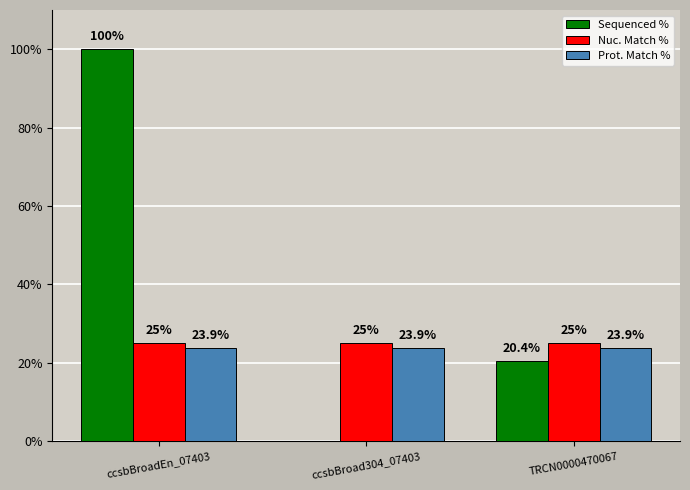

The Prot. Match % series shows 23.9 at TRCN0000470067. True or false?

True